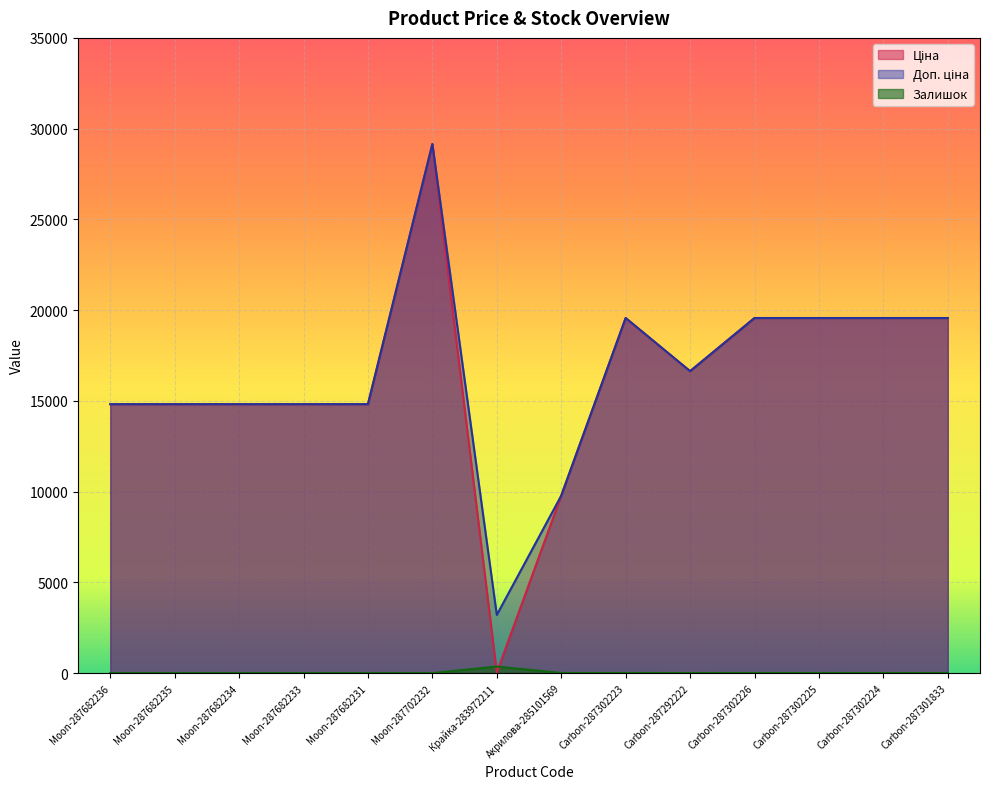

Is it true that Залишок equals 0.0 at Moon-287682235?

True